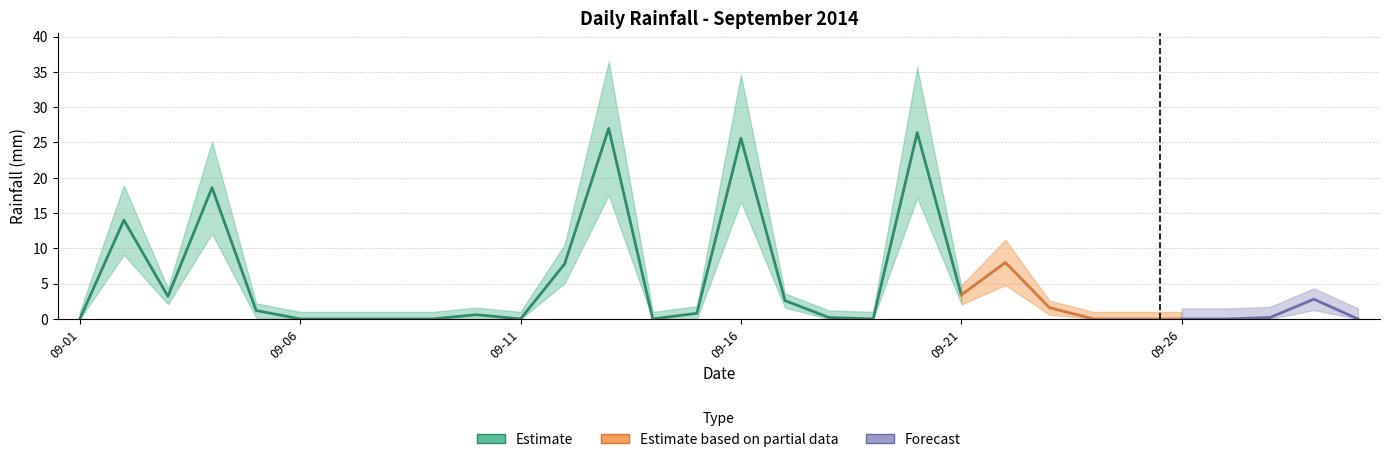

What is the difference between the maximum and minimum values?

27.0